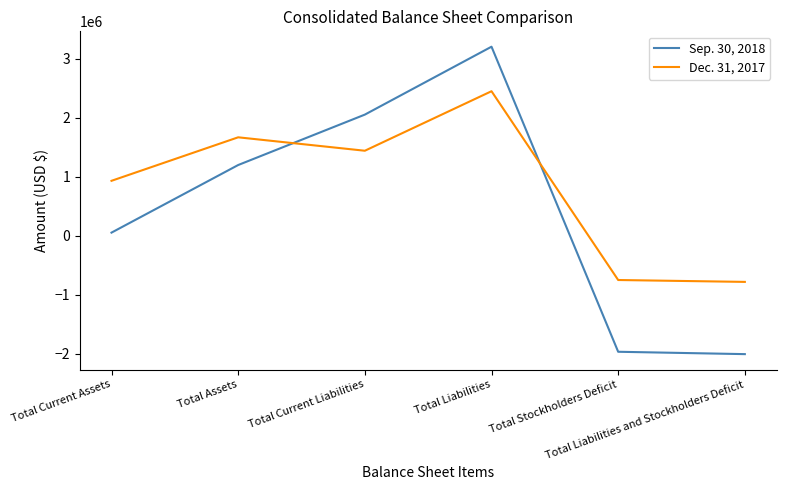

Between which two adjacent categories do Dec. 31, 2017 and Sep. 30, 2018 first intersect?

Total Assets and Total Current Liabilities